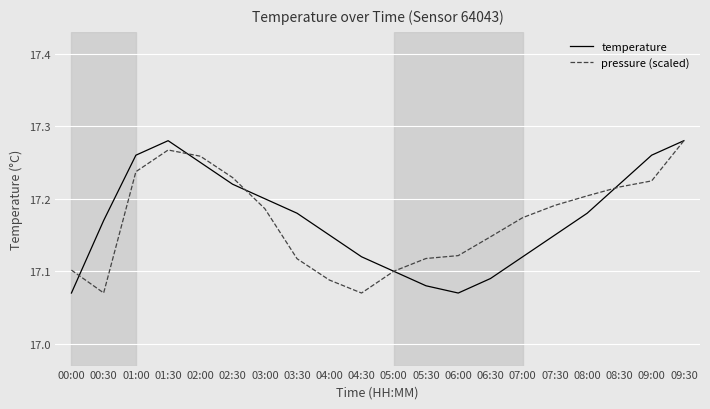

At which category does temperature reach its first local valley?

06:00